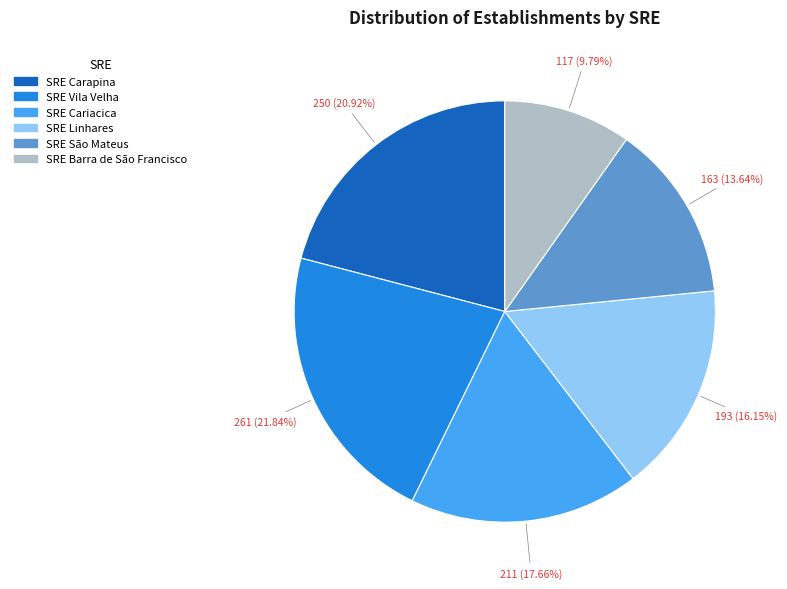

Does any single category account for the majority?

No